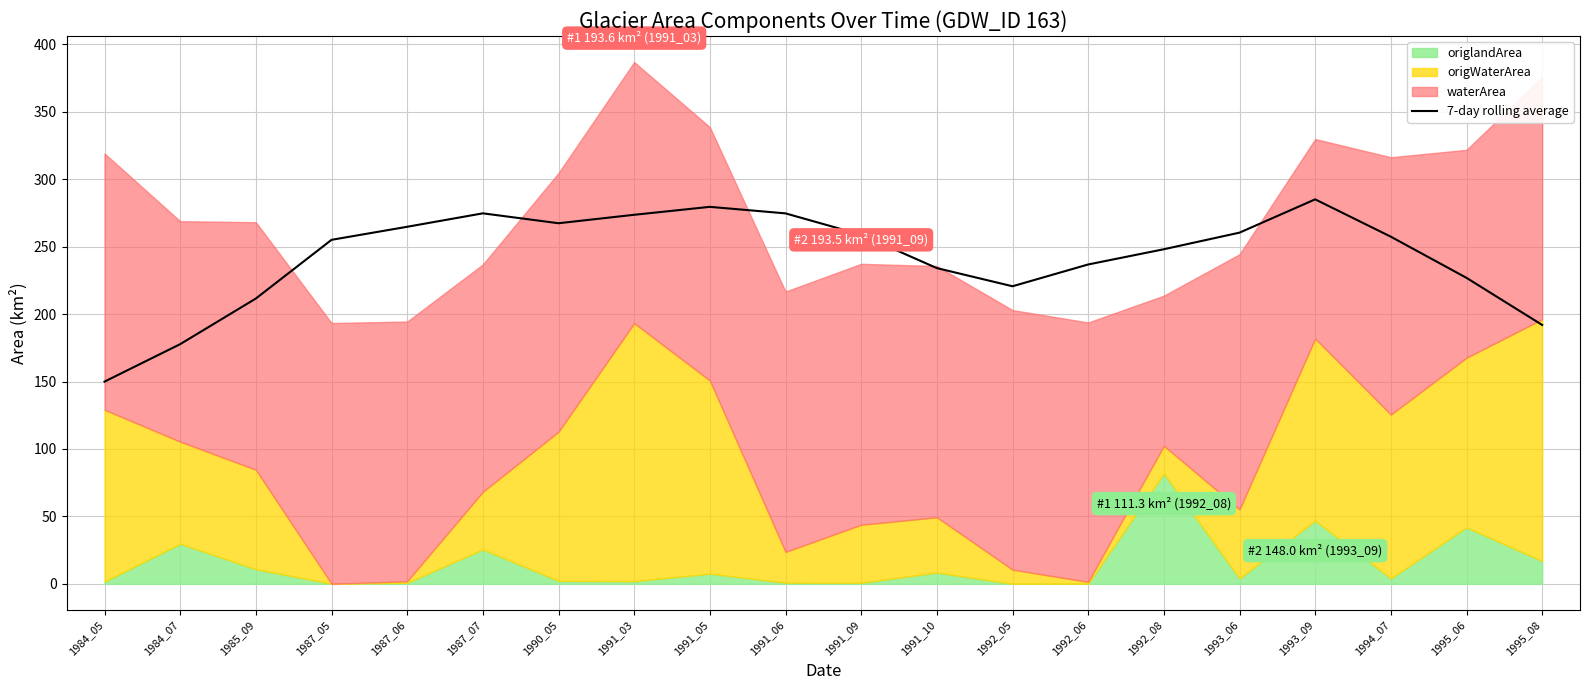

What is the average value?

242.5